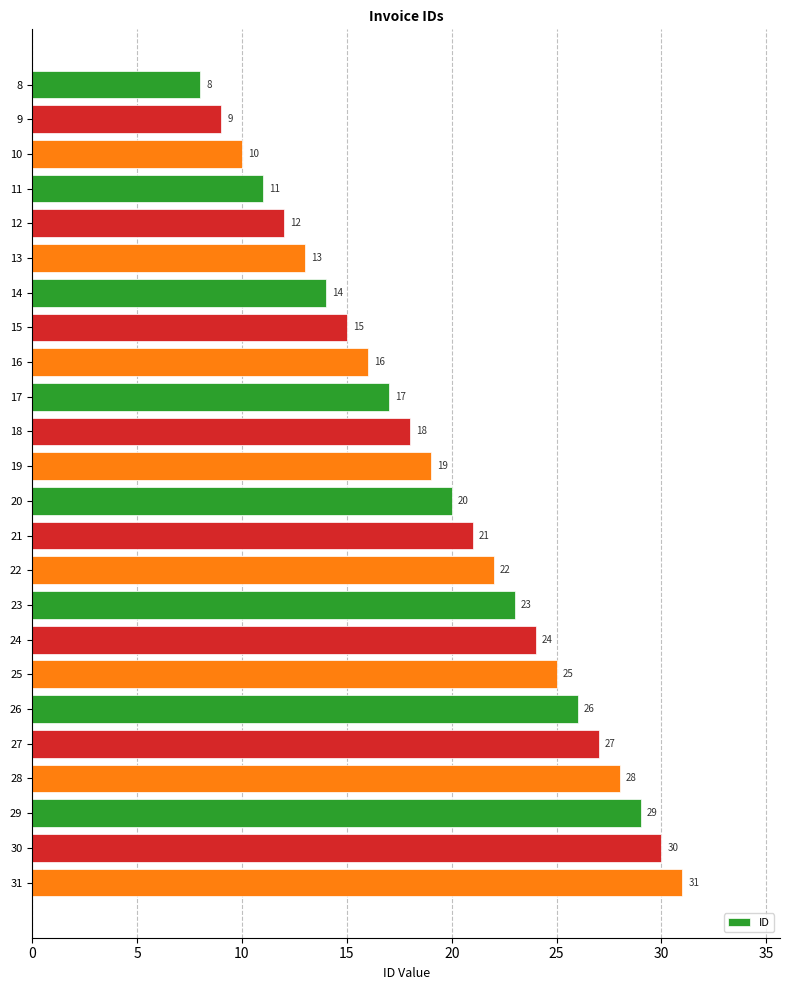

What is the average value?

20